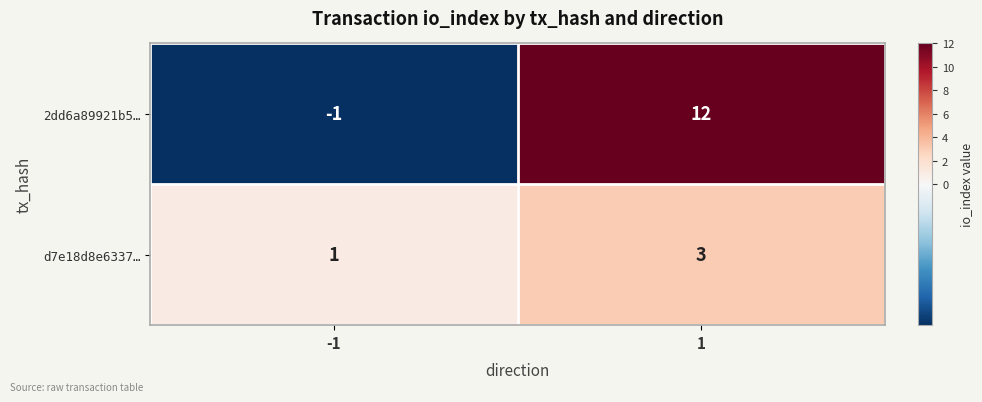

What is the highest value of the d7e18d8e6337… series?

3